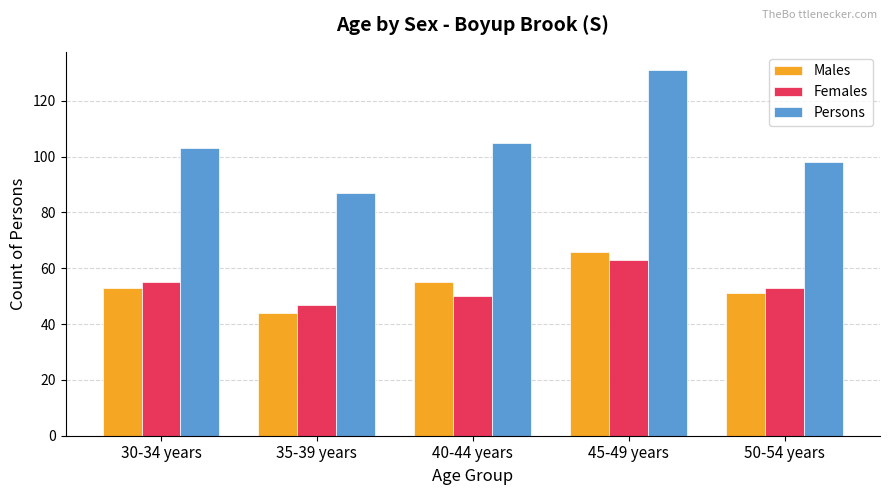

How many bars are there in total?

15